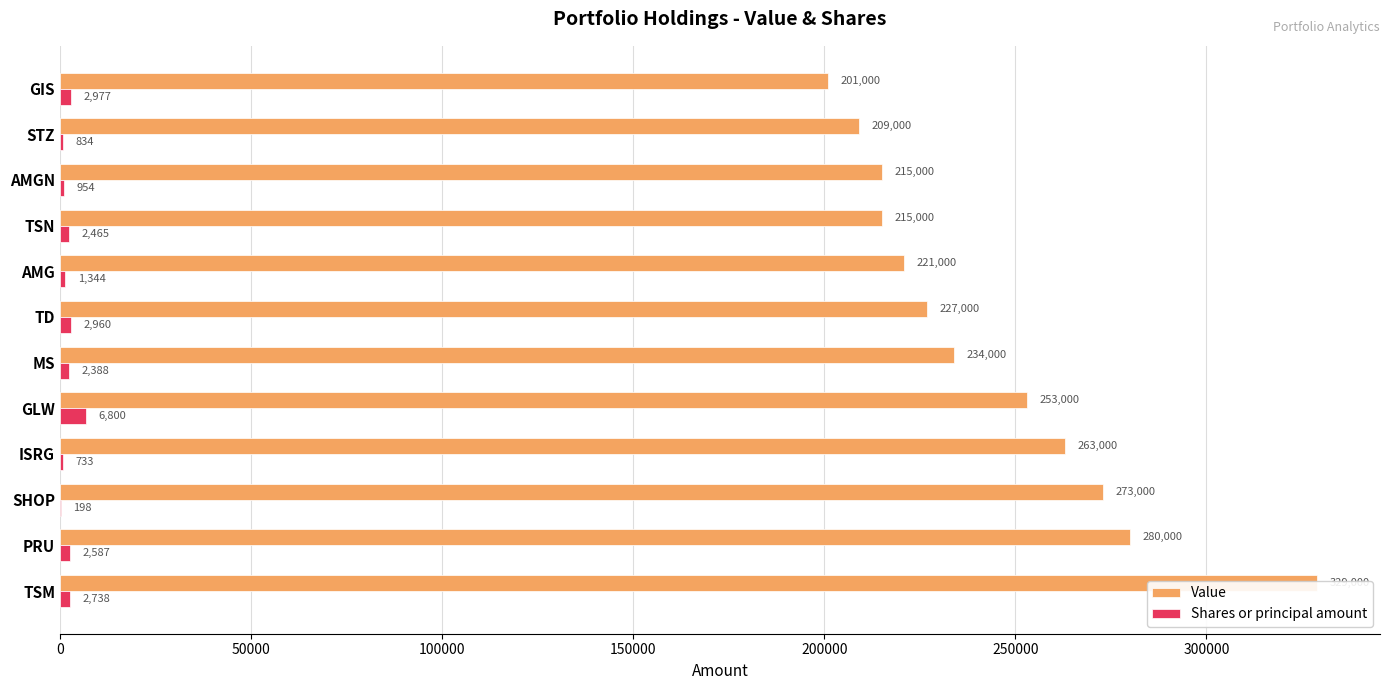

What is the maximum value for Shares or principal amount?

6800